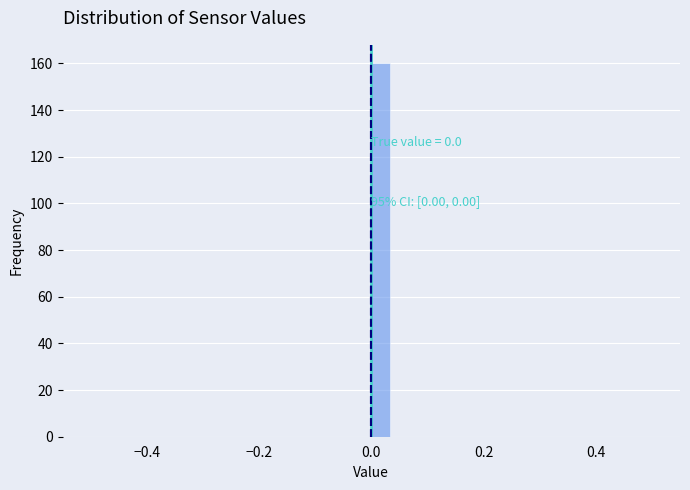

Around what value on the x-axis is the tallest bar? Give the approximate position of its centre, as read against the axis.

0.02